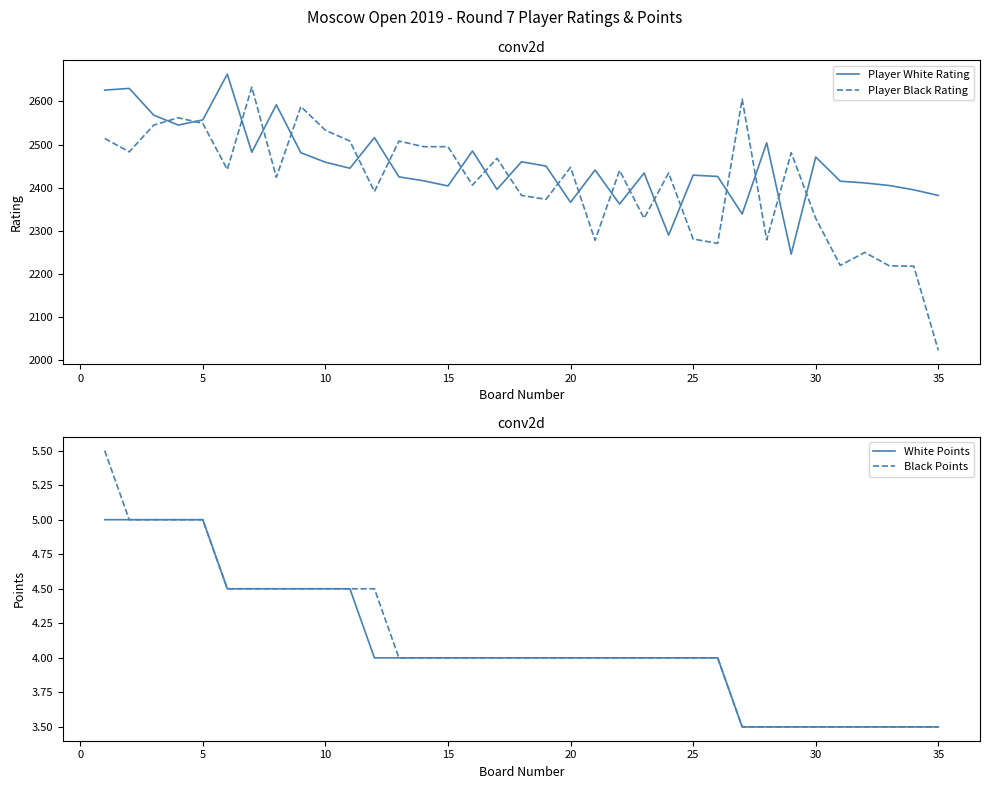

Which series has the largest total across all categories?

Player White Rating